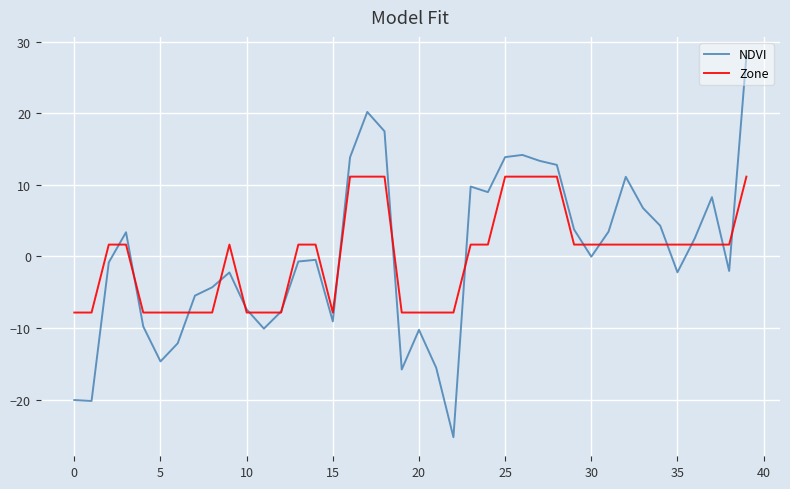

What are all the series names shown in the legend?

NDVI, Zone